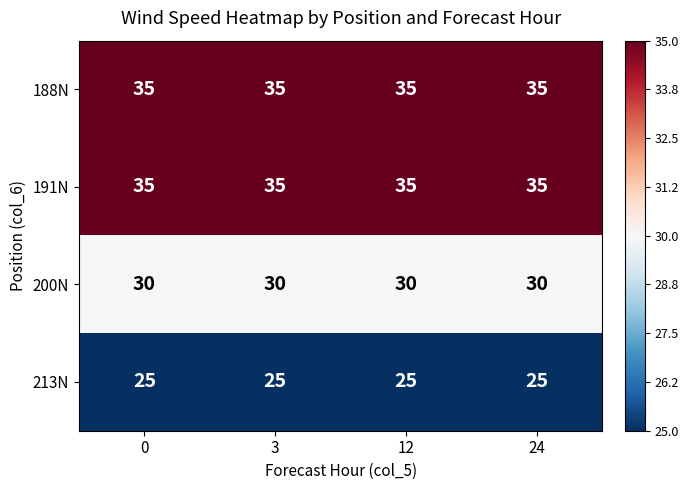

The 213N series shows 25 at 12. True or false?

True